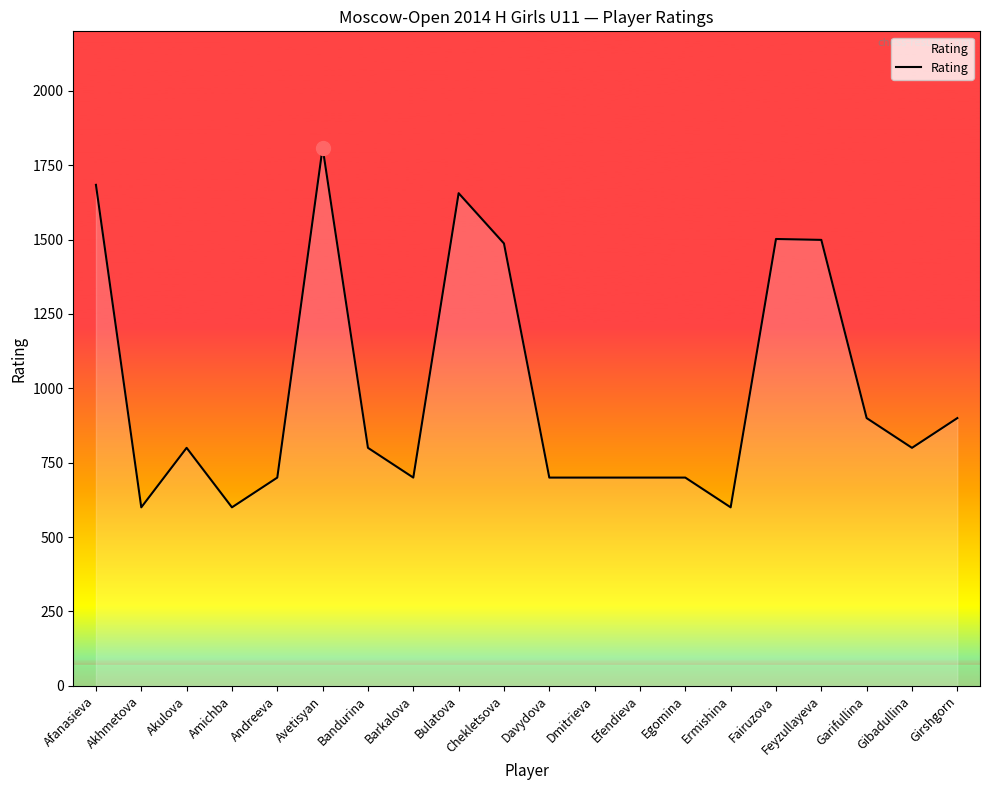

What is the smallest value displayed?

600